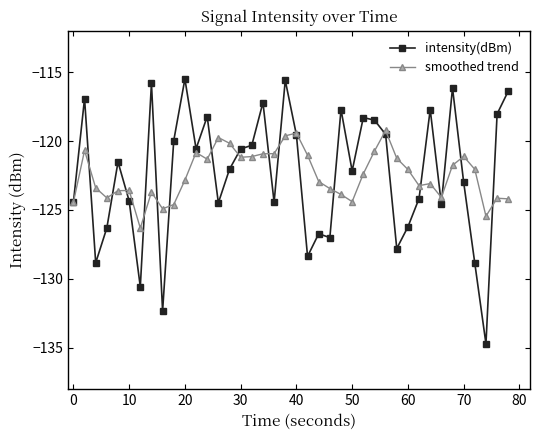

What is the minimum value shown in the chart?

-134.7